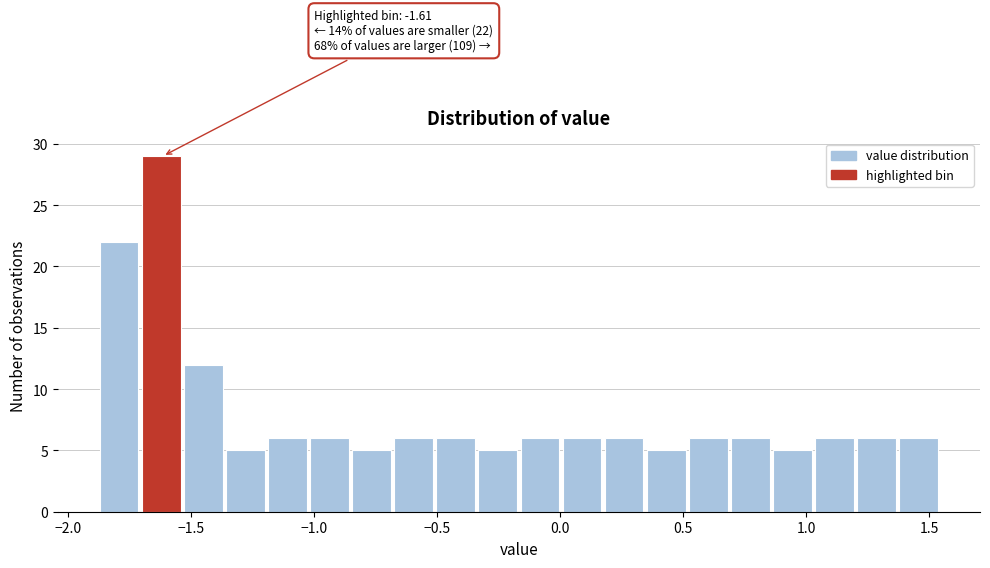

Read against the x-axis, roughly where is the centre of the tallest bar?

-1.60